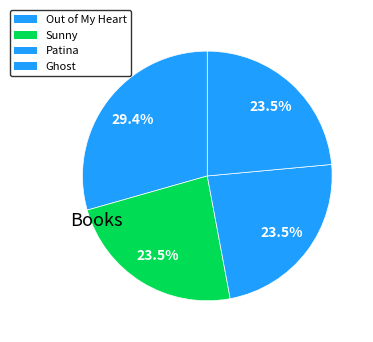

How many slices are in this pie chart?

4